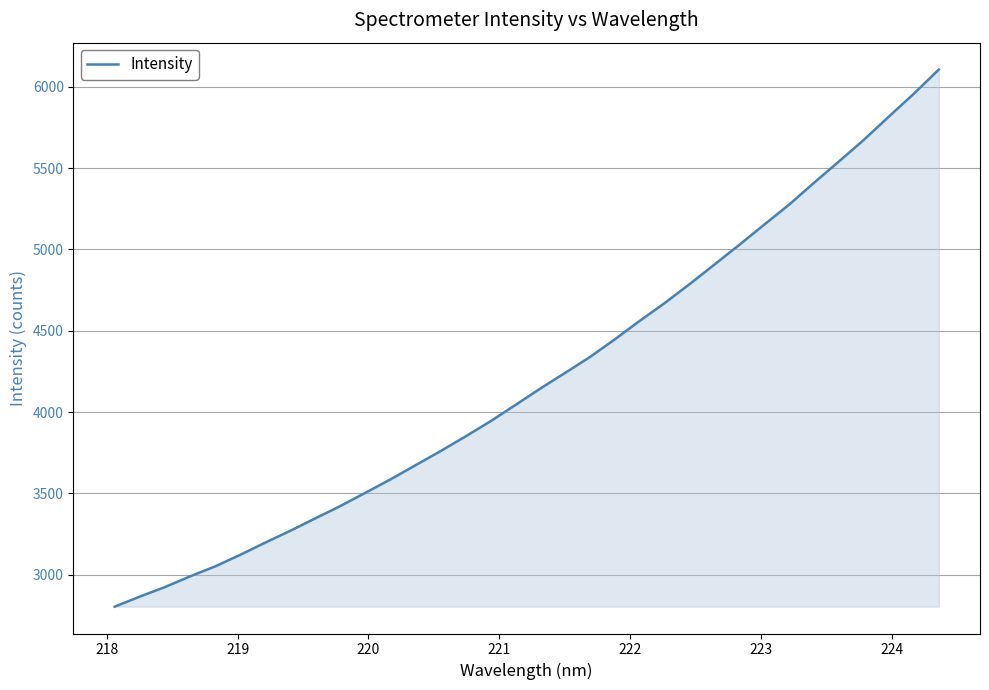

Count the number of data series in this chart.

1